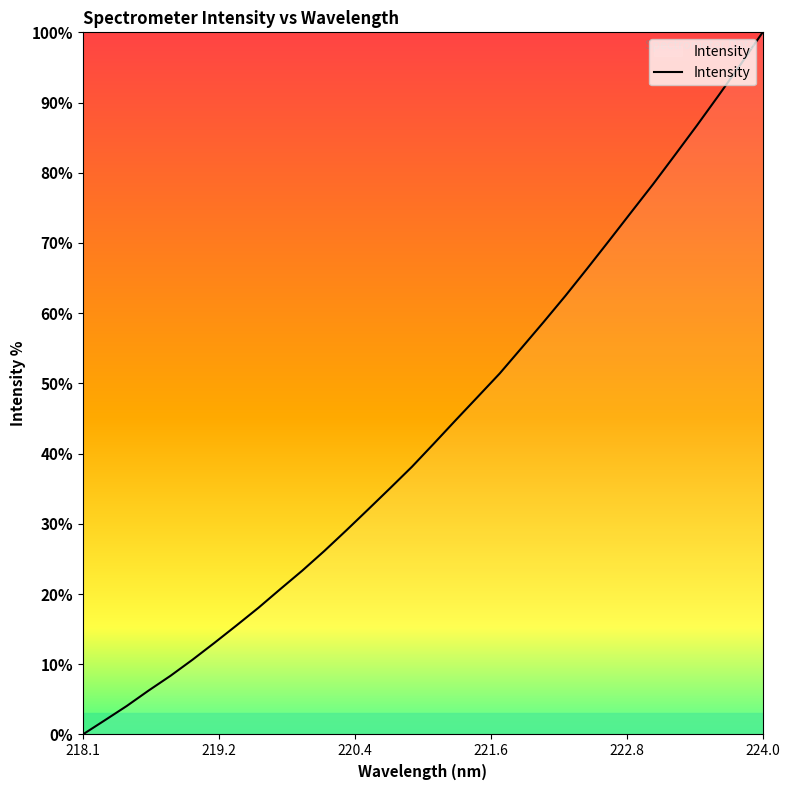

Does the chart have visible grid lines?

No